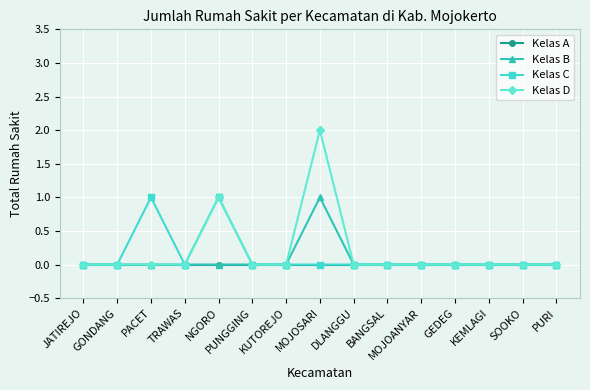

At which category is the sum across all series the highest?

MOJOSARI